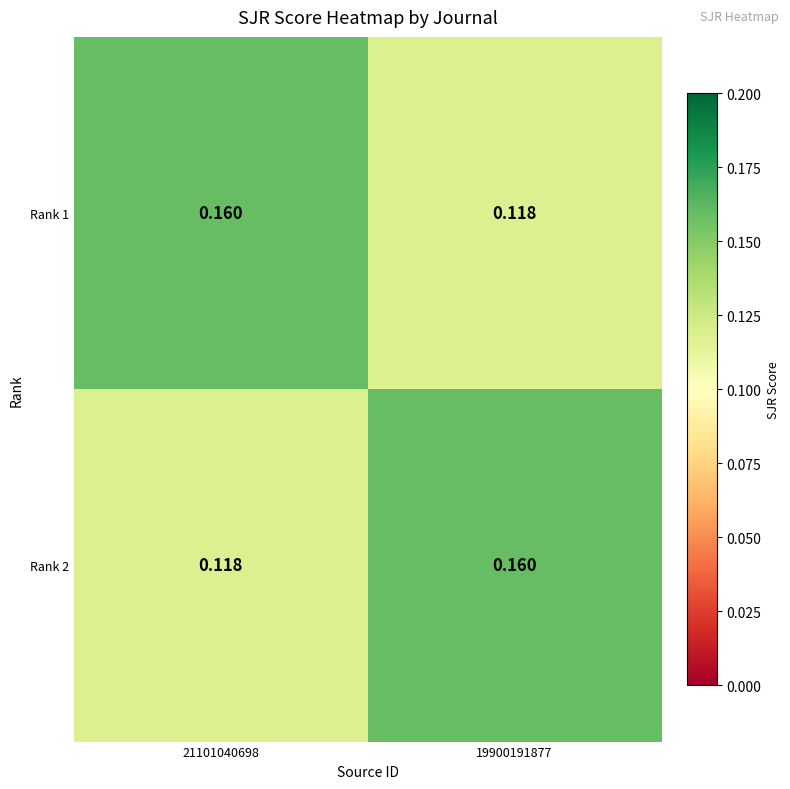

How many data points does each series have?

2